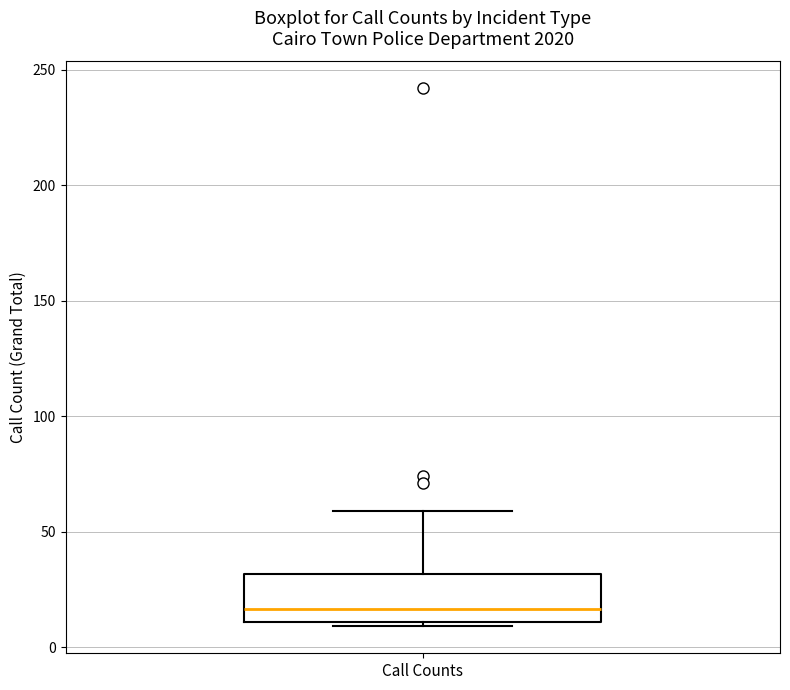

Read this box plot against the y-axis: the position of the median line, the range covered by the box, and the ends of both whiskers. The values are not printed on the chart, so give them approximately, as read against the axis.

median 15, box 10 to 30, whiskers 10 (just below the box's lower edge) to 60